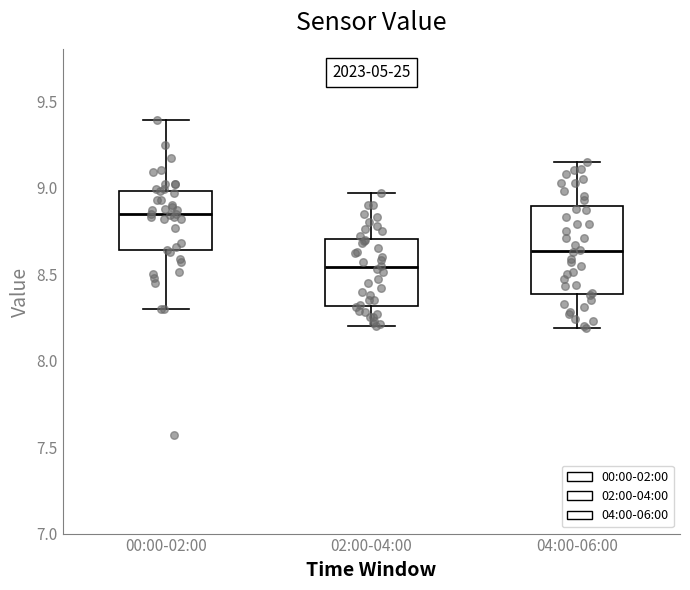

Where is the upper edge of the box for 04:00-06:00 on the y-axis? The values are not printed on the chart, so give them approximately, as read against the axis.

8.90